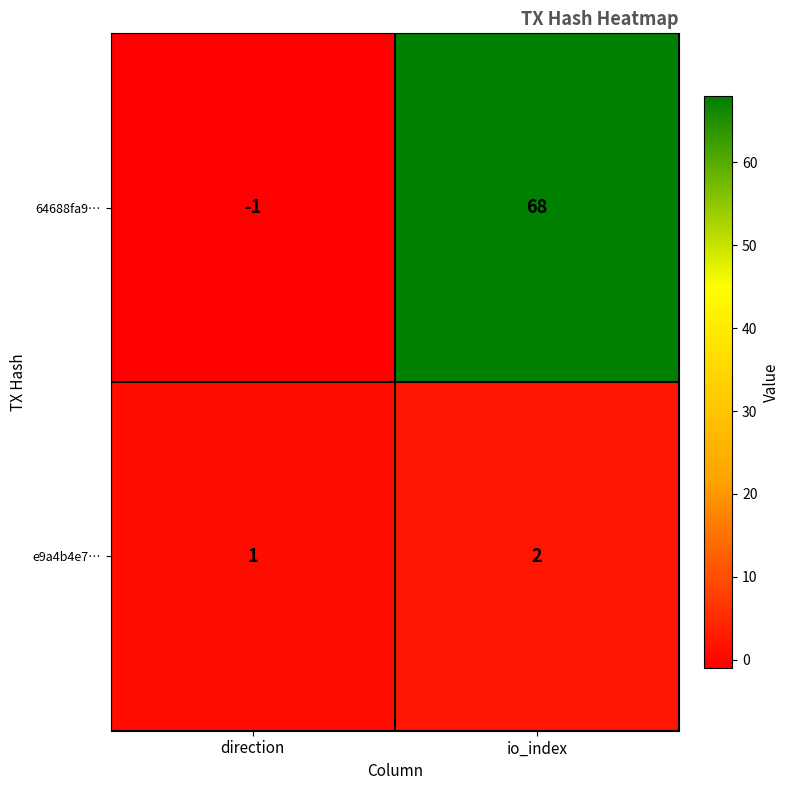

The value of 64688fa9… at io_index is 35. True or false?

False